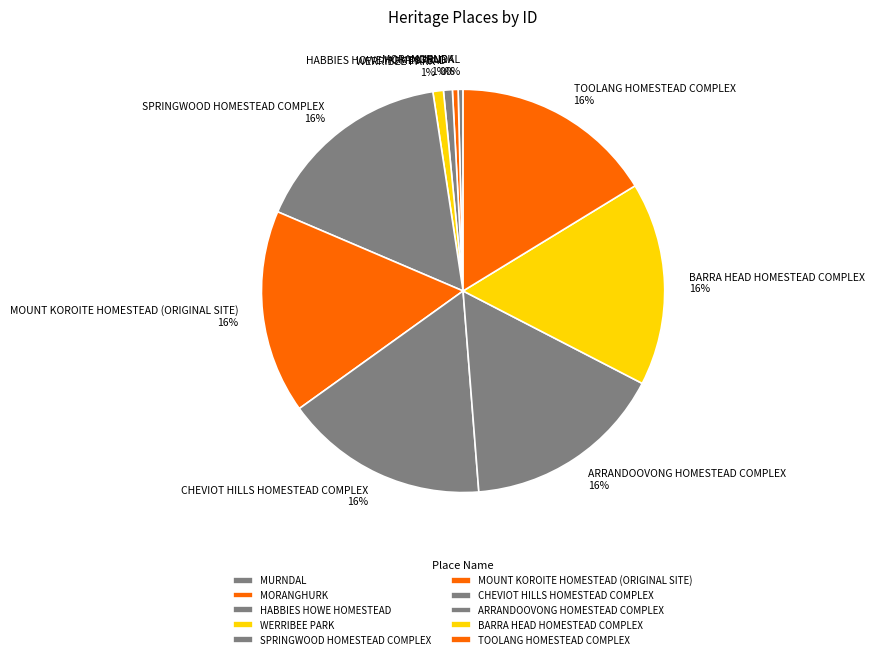

How many segments does this pie chart have?

10